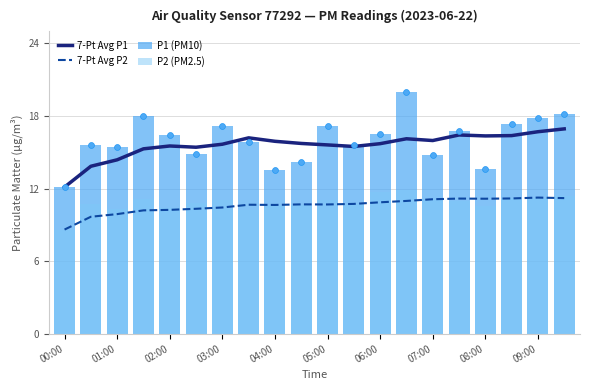

Which series contains the highest Y value?

P1 (PM10)